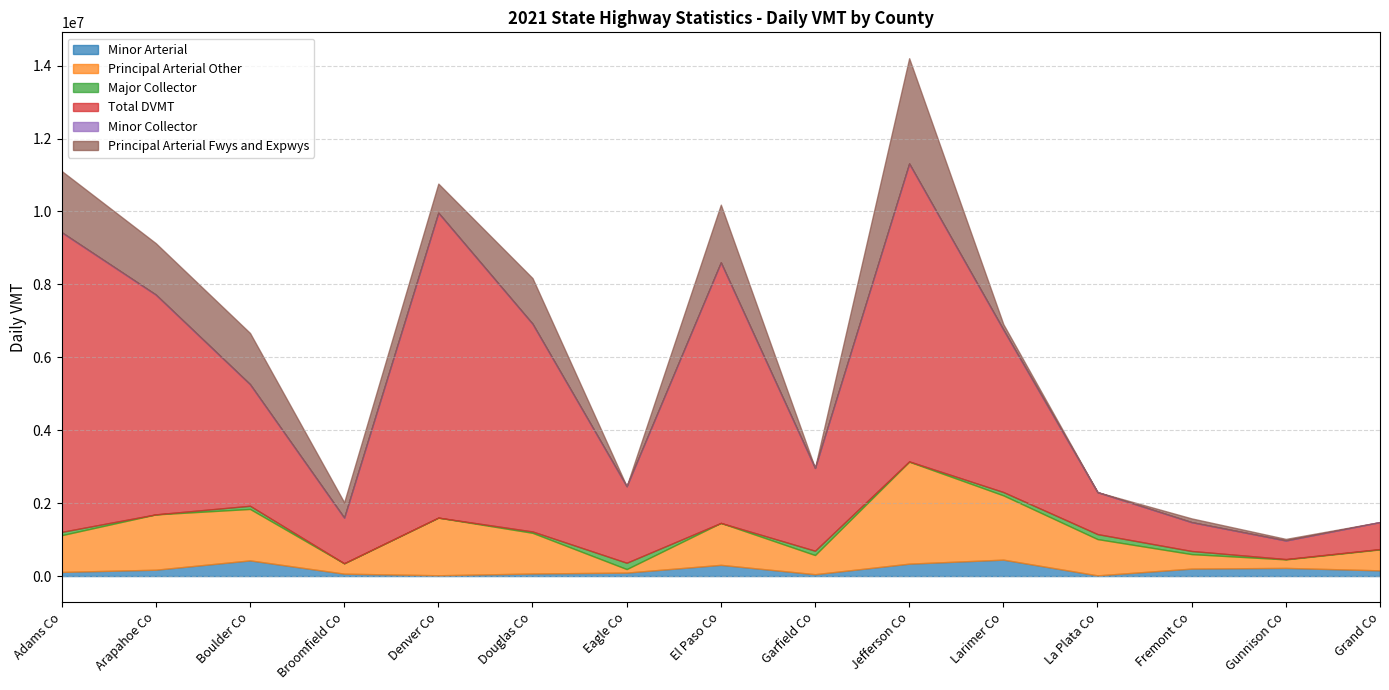

Between which two adjacent categories do Principal Arterial Other and Principal Arterial Fwys and Expwys first intersect?

Adams Co and Arapahoe Co